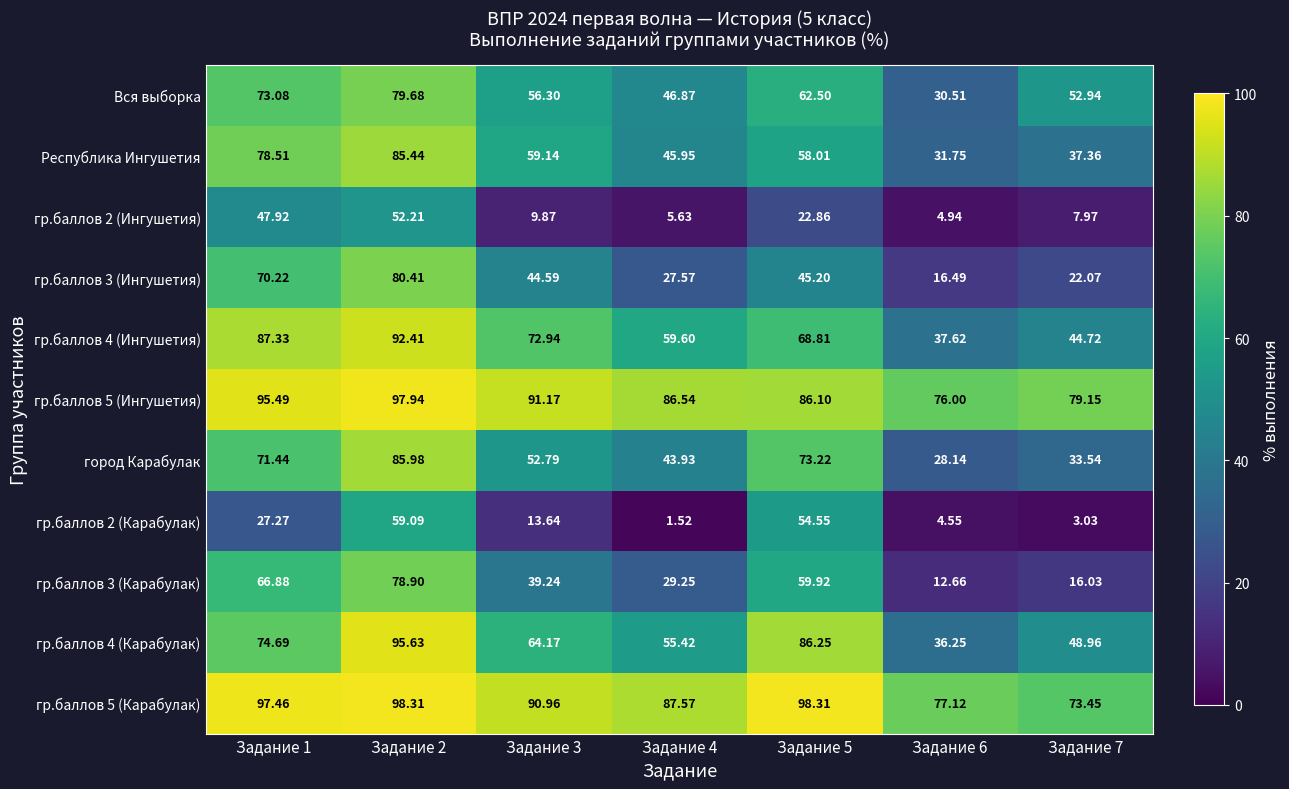

Is the value of город Карабулак at Задание 6 greater than the value of Республика Ингушетия at Задание 5?

No